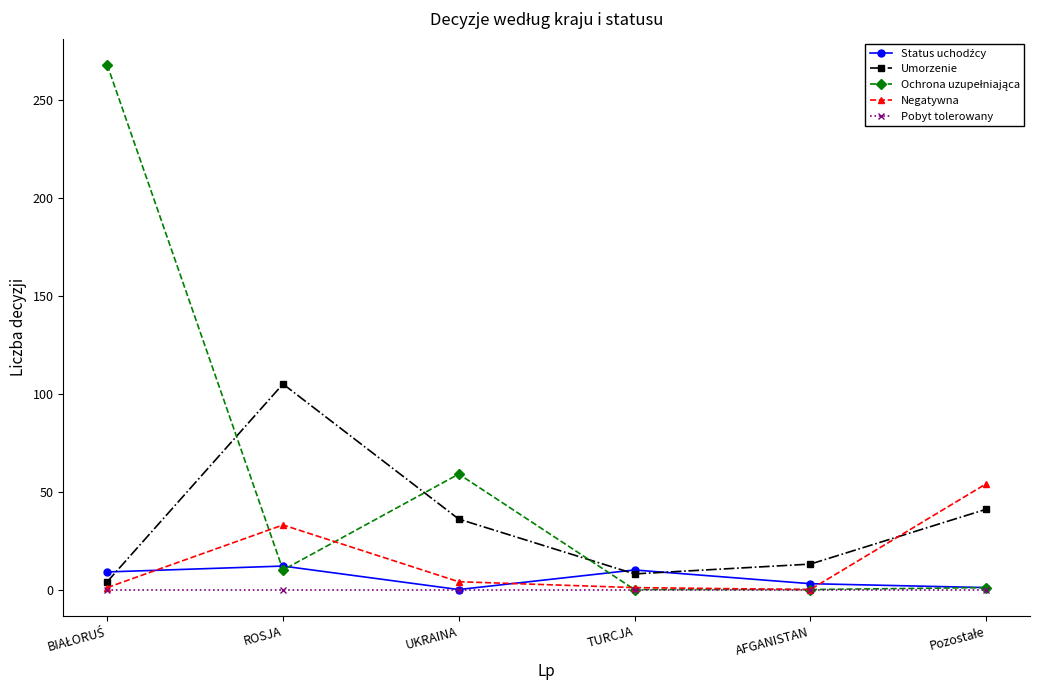

True or false: Negatywna has more than 2 points higher than both neighbors.

False